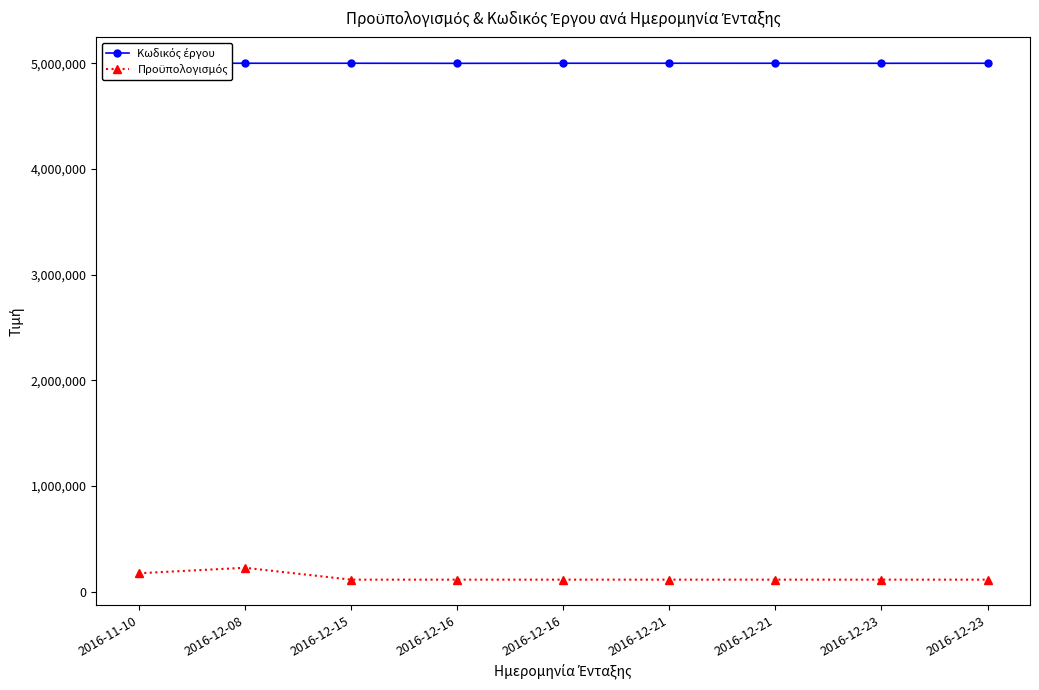

The Κωδικός έργου series shows 1281356 at 2016-12-23. True or false?

False